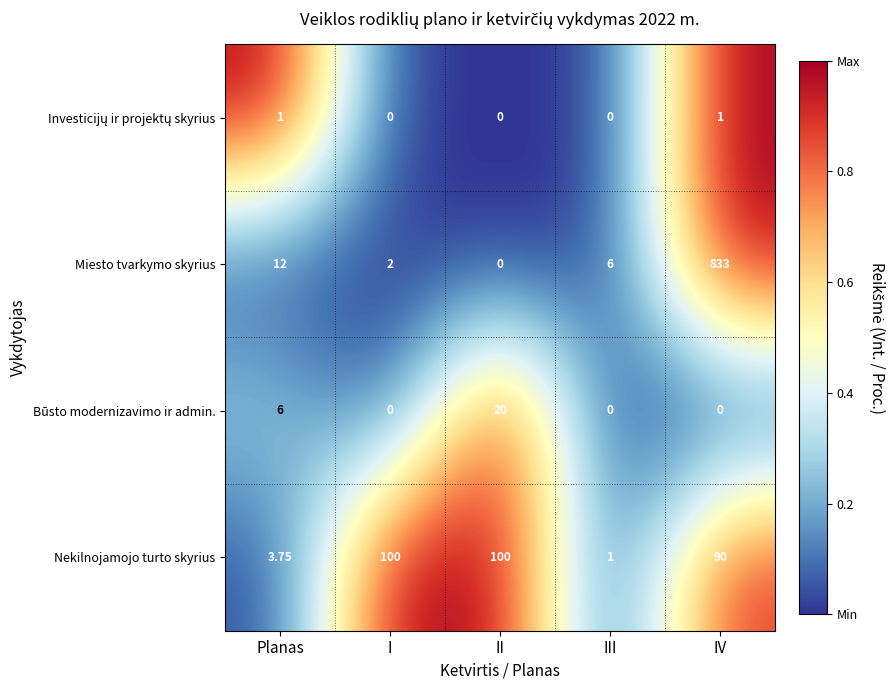

Which label corresponds to the largest value in the chart?

IV